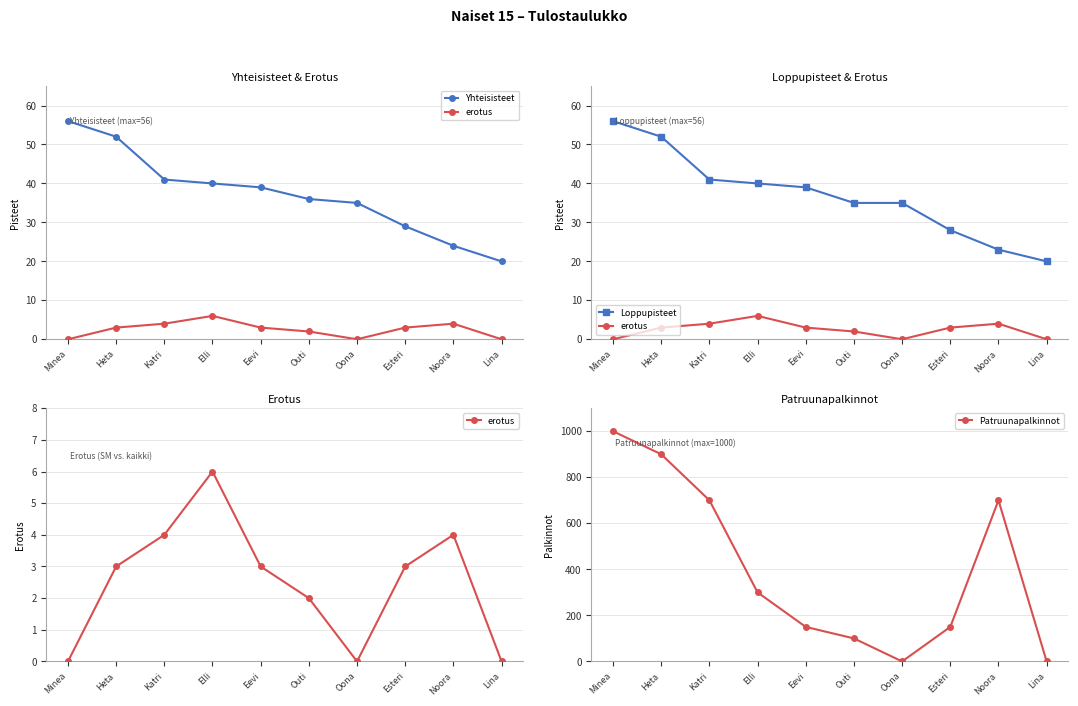

At how many categories does at least one series exceed 353?

4